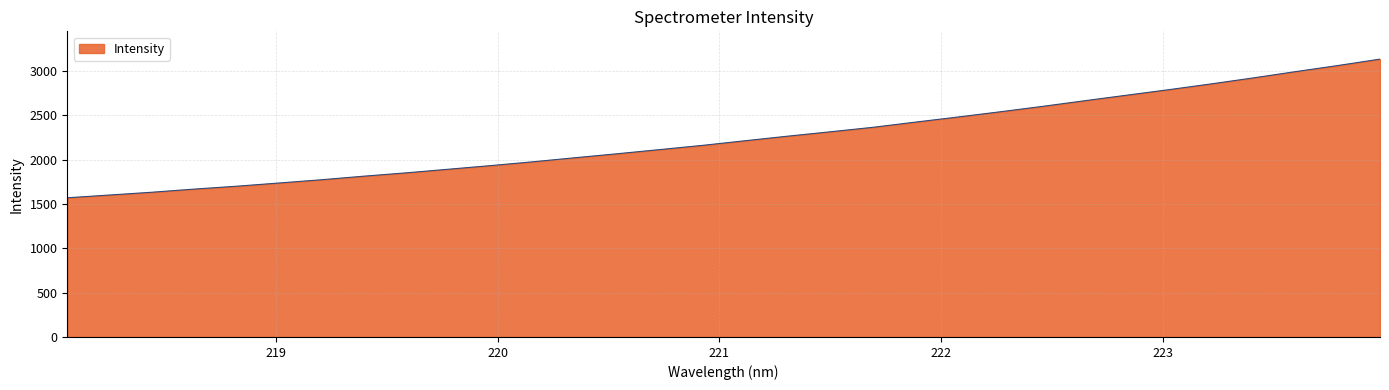

What is the difference between the maximum and minimum values?

1564.9